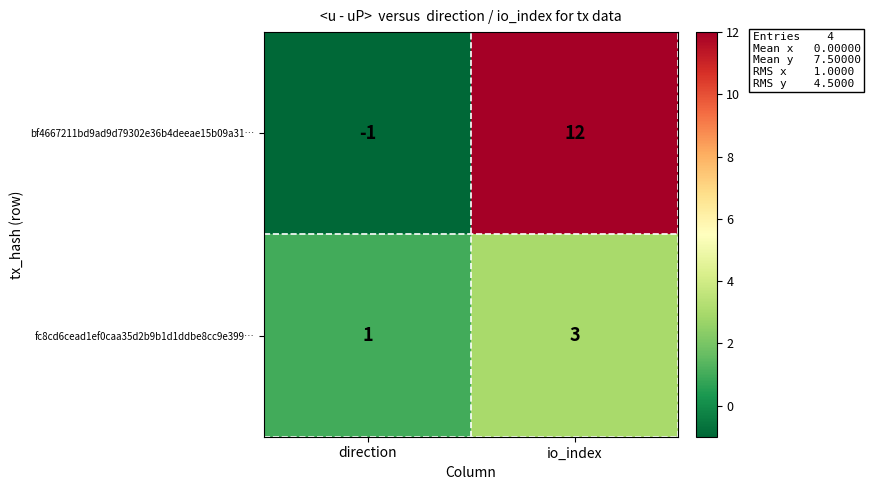

What is the total value across all series at io_index?

15